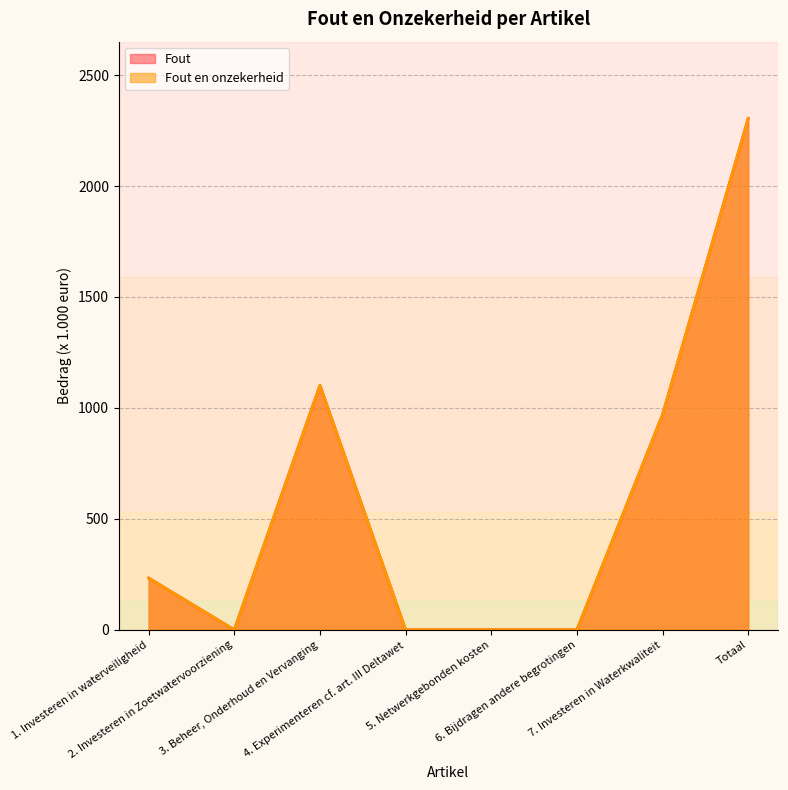

How many interior local peaks does the Fout en onzekerheid series have?

1